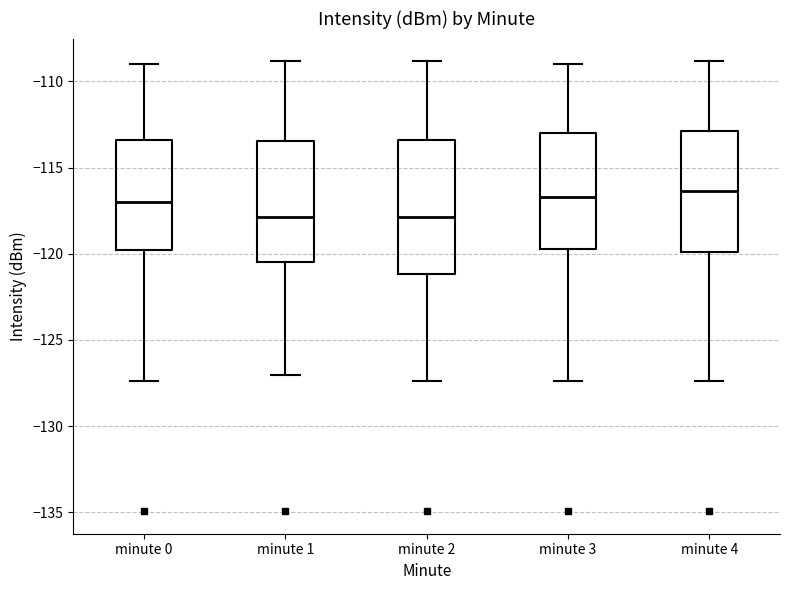

Reading left to right, read every box against the y-axis: the position of its median line, the range the box covers, and the ends of its whiskers. The values are not printed on the chart, so give them approximately, as read against the axis.

minute 0: median -117.0, box -120.0 to -113.5, whiskers -127.5 to -109.0
minute 1: median -118.0, box -120.5 to -113.5, whiskers -127.0 to -109.0
minute 2: median -118.0, box -121.0 to -113.5, whiskers -127.5 to -109.0
minute 3: median -116.5, box -119.5 to -113.0, whiskers -127.5 to -109.0
minute 4: median -116.5, box -120.0 to -113.0, whiskers -127.5 to -109.0